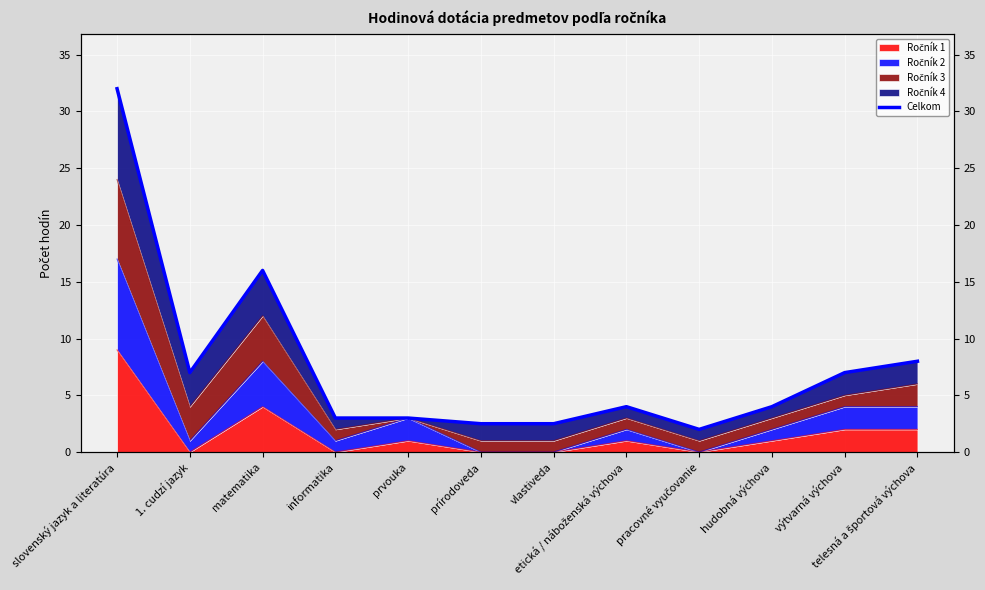

The value at telesná a športová výchova is 10.8. True or false?

False